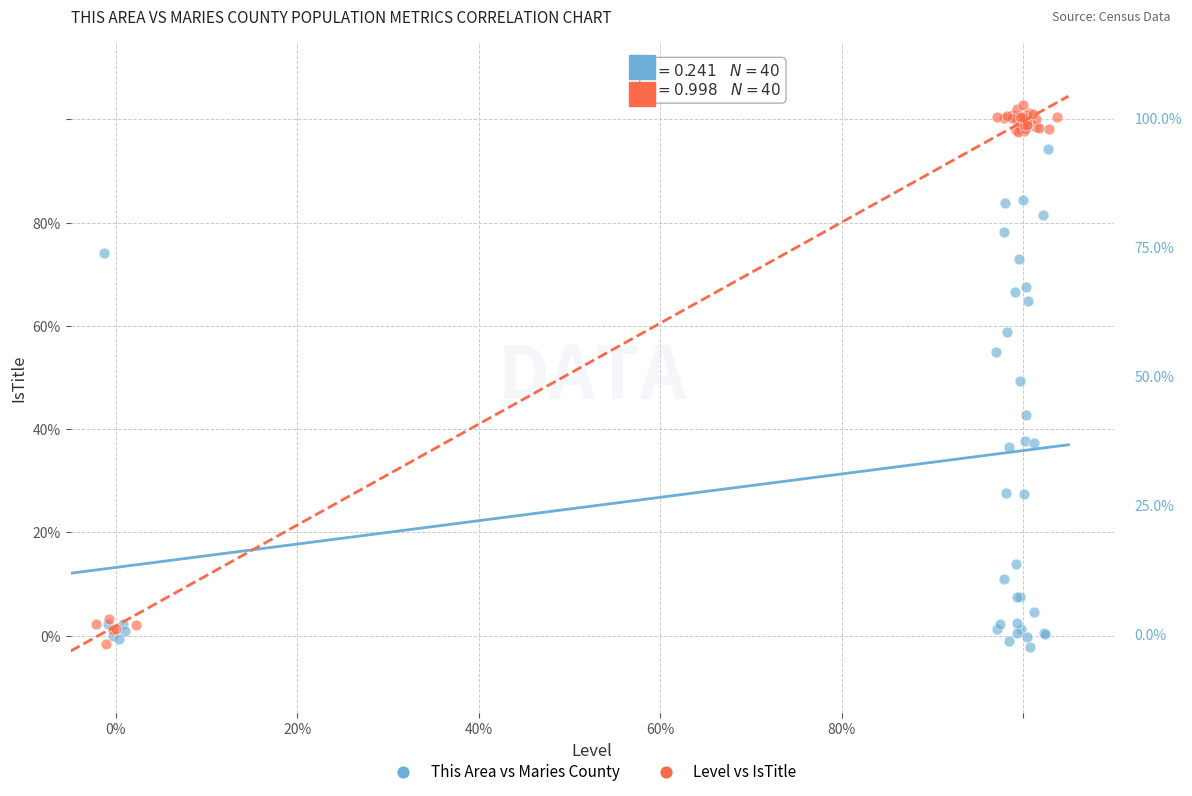

Which series has the widest spread of Y values?

Level vs IsTitle